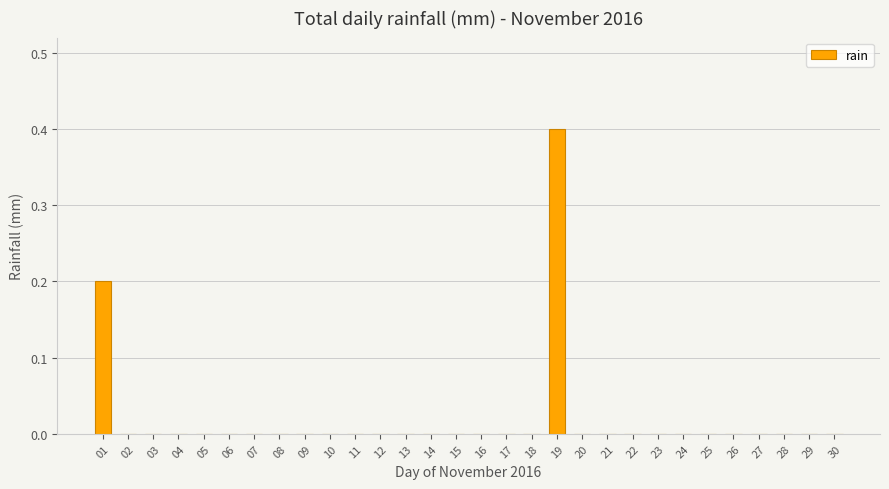

Is it true that the value at 25 is 0.0?

True